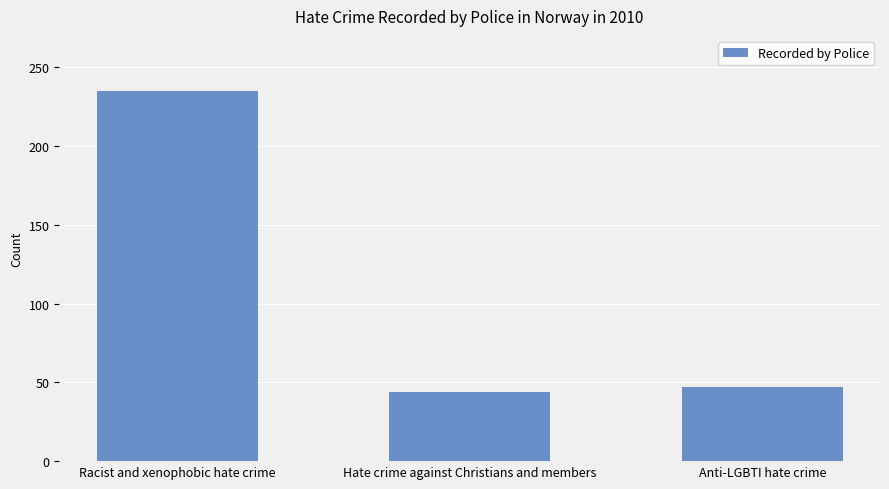

What is the change in value from Racist and xenophobic hate crime to Anti-LGBTI hate crime?

-188